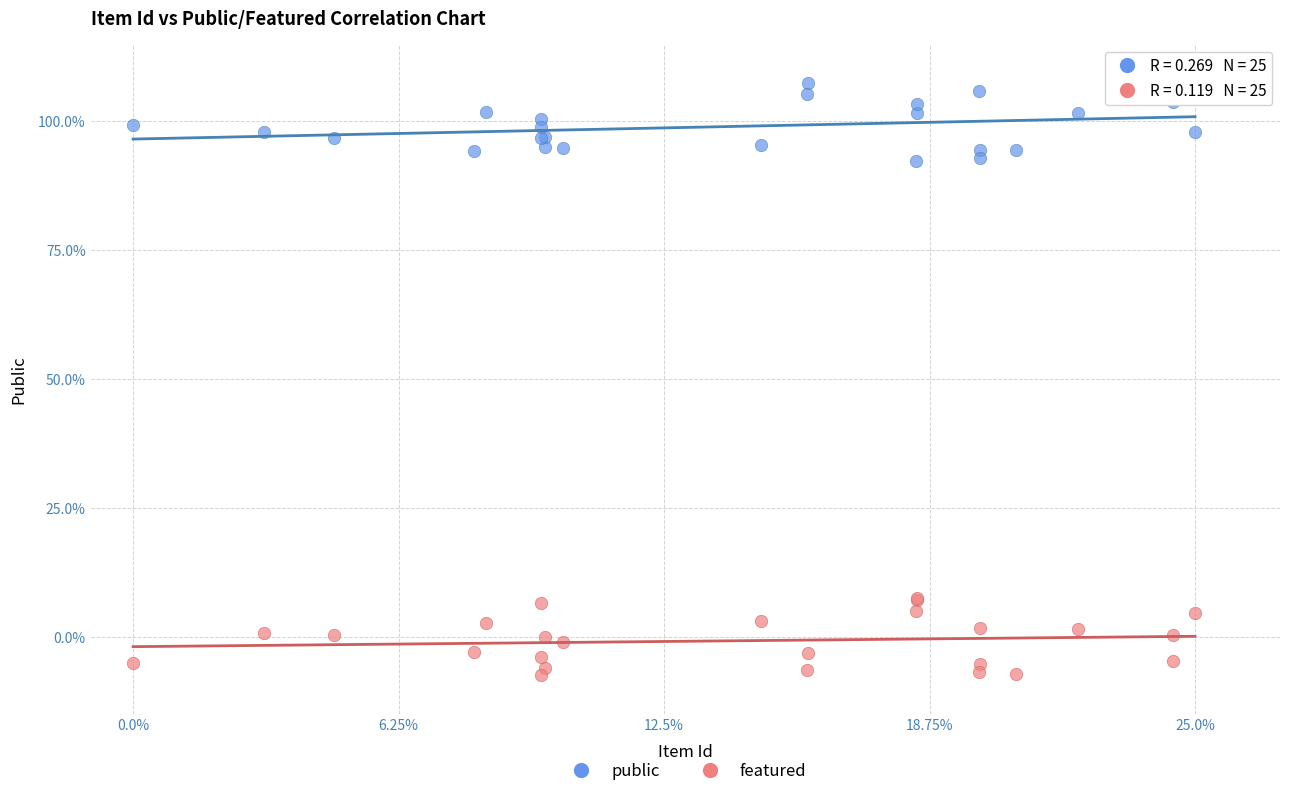

What is the X range (max minus min) for the scatter plot?

25.0